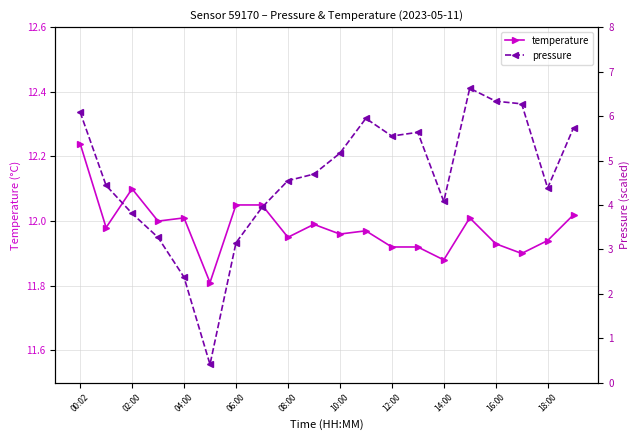

Where is the first local maximum for temperature?

02:00